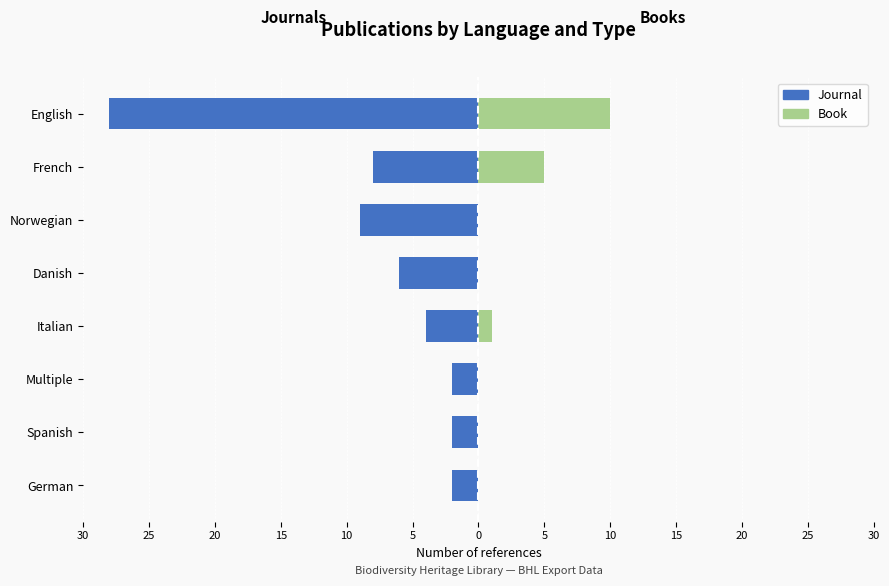

Are the bars grouped side by side (vs. stacked)?

Yes